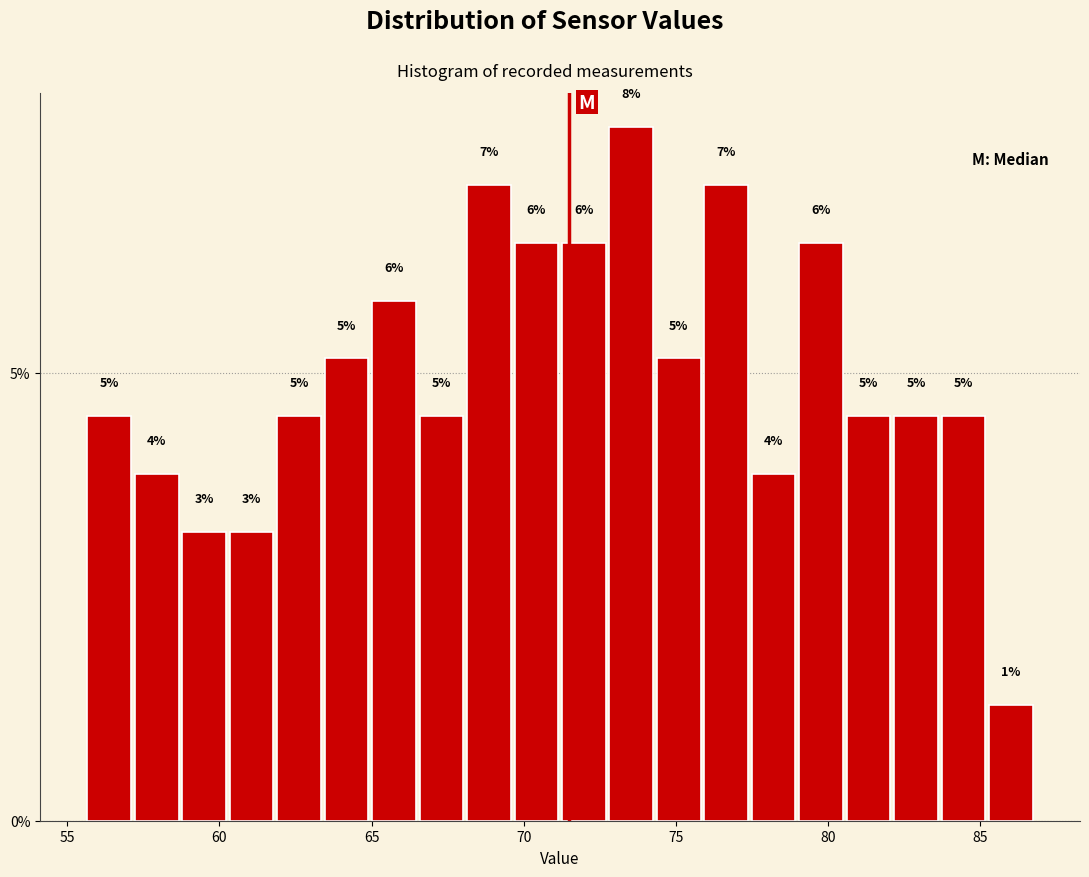

Around what value on the x-axis is the tallest bar? Give the approximate position of its centre, as read against the axis.

73.5